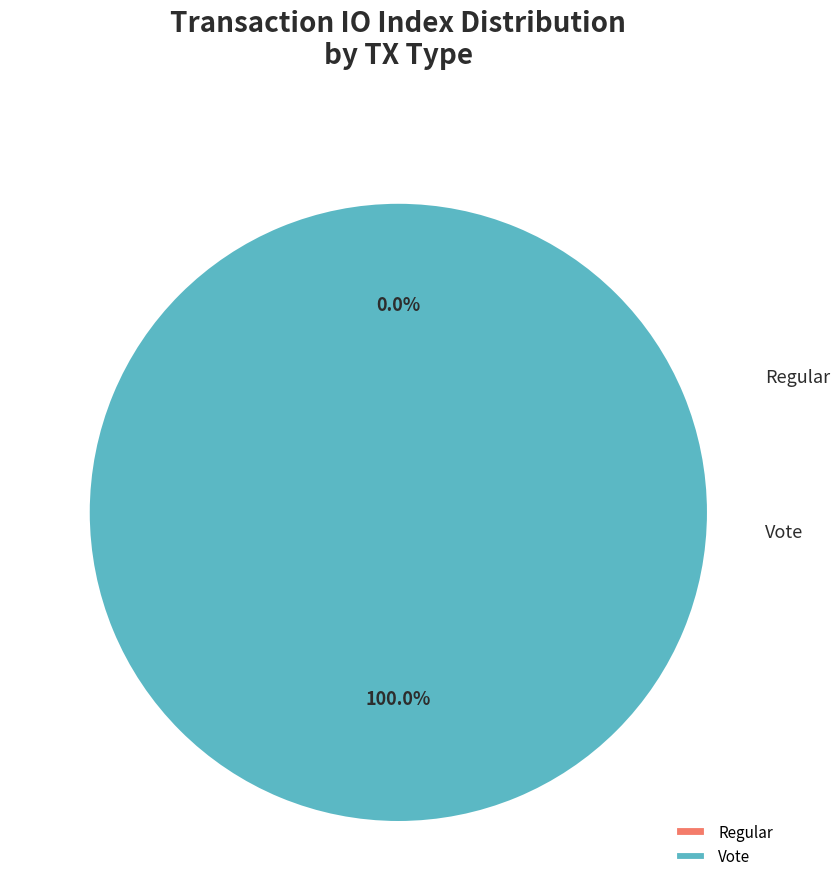

The Vote (io_index=2) slice represents 100% of the pie. True or false?

True